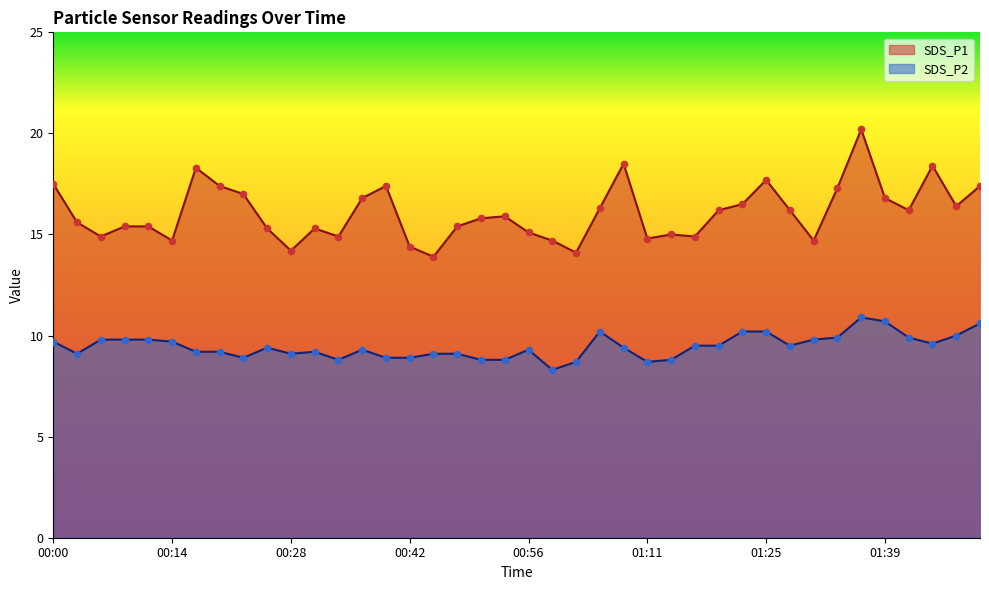

Which series has the largest Y range (max minus min)?

SDS_P1